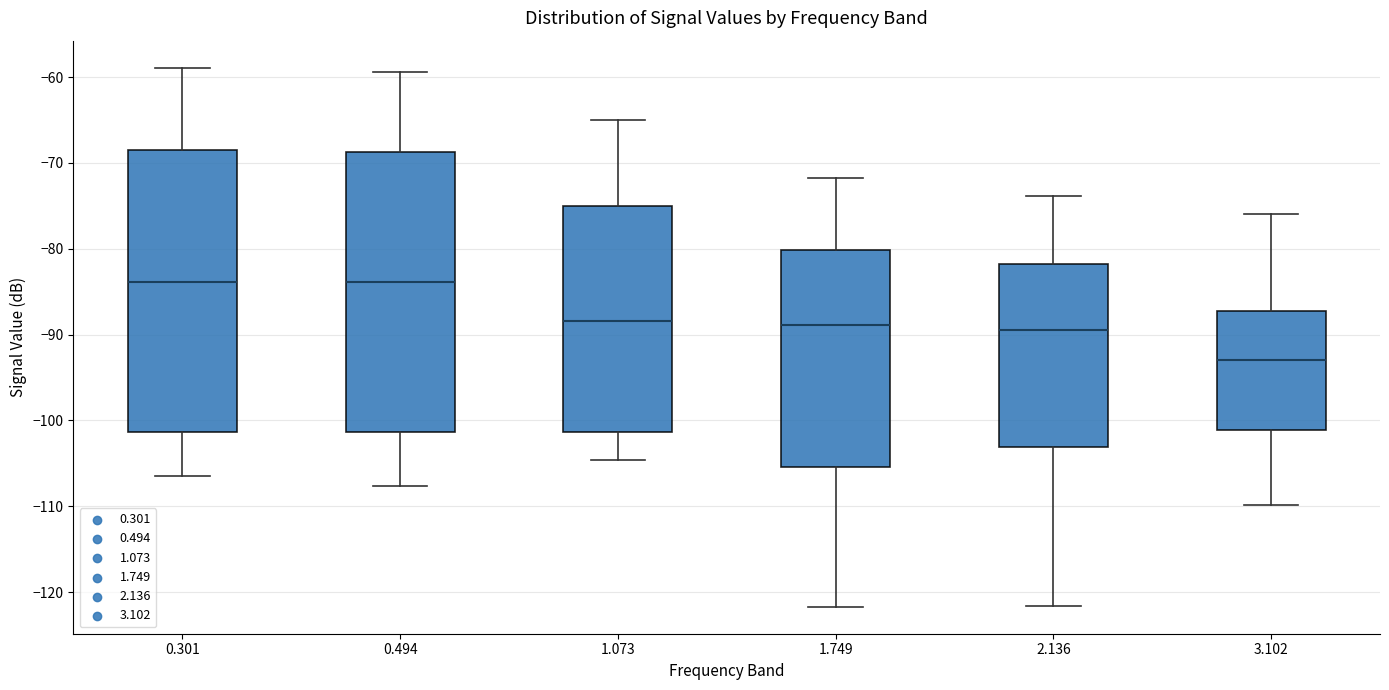

Reading left to right, transcribe this box plot: for each box, give where its median line is, the range the box spans, and where its two whiskers end, as read against the y-axis. The values are not printed on the chart, so give them approximately, as read against the axis.

0.301: median -84, box -101 to -68, whiskers -106 to -59
0.494: median -84, box -101 to -69, whiskers -108 to -59
1.073: median -88, box -101 to -75, whiskers -105 to -65
1.749: median -89, box -105 to -80, whiskers -122 to -72
2.136: median -89, box -103 to -82, whiskers -122 to -74
3.102: median -93, box -101 to -87, whiskers -110 to -76